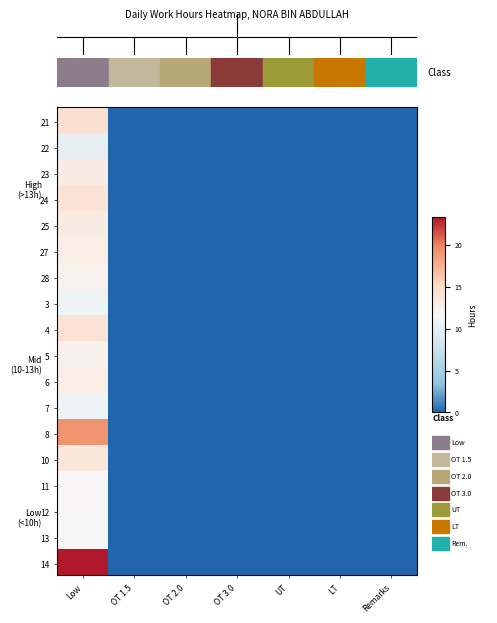

Which has a higher value, OT 3.0 or UT?

OT 3.0